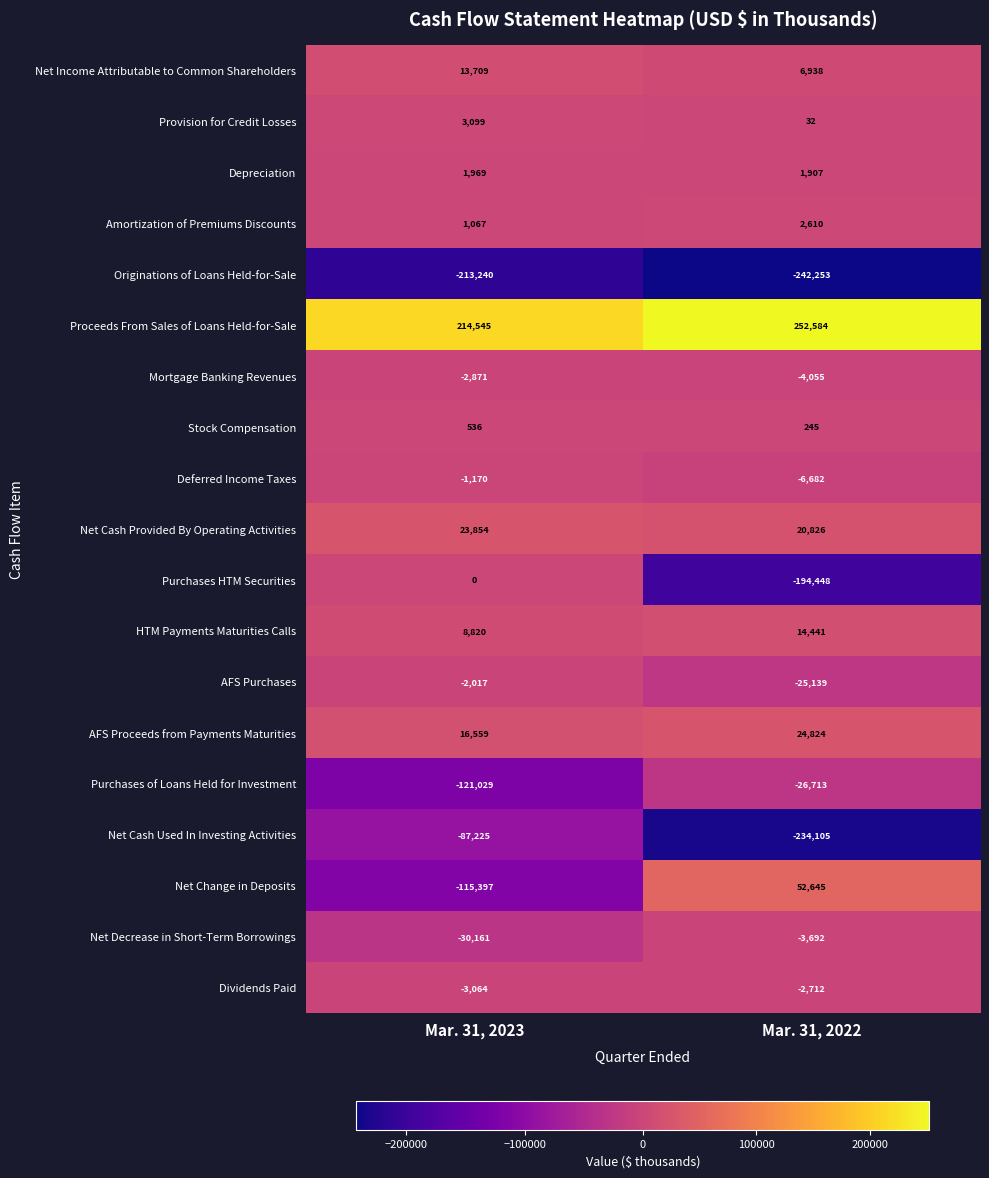

At Mar. 31, 2023, list the series in order from smallest to largest.

Originations of Loans Held-for-Sale, Purchases of Loans Held for Investment, Net Change in Deposits, Net Cash Used In Investing Activities, Net Decrease in Short-Term Borrowings, Dividends Paid, Mortgage Banking Revenues, AFS Purchases, Deferred Income Taxes, Purchases HTM Securities, Stock Compensation, Amortization of Premiums Discounts, Depreciation, Provision for Credit Losses, HTM Payments Maturities Calls, Net Income Attributable to Common Shareholders, AFS Proceeds from Payments Maturities, Net Cash Provided By Operating Activities, Proceeds From Sales of Loans Held-for-Sale